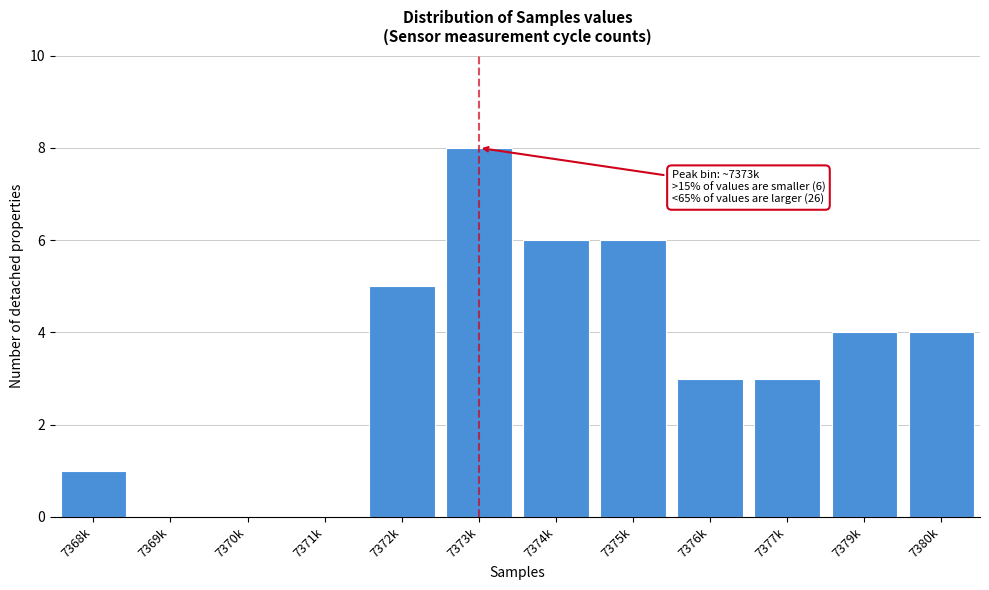

Reading left to right, list all the values displayed in this chart.

7368k=1	7369k=0	7370k=0	7371k=0	7372k=5	7373k=8	7374k=6	7375k=6	7376k=3	7377k=3	7379k=4	7380k=4